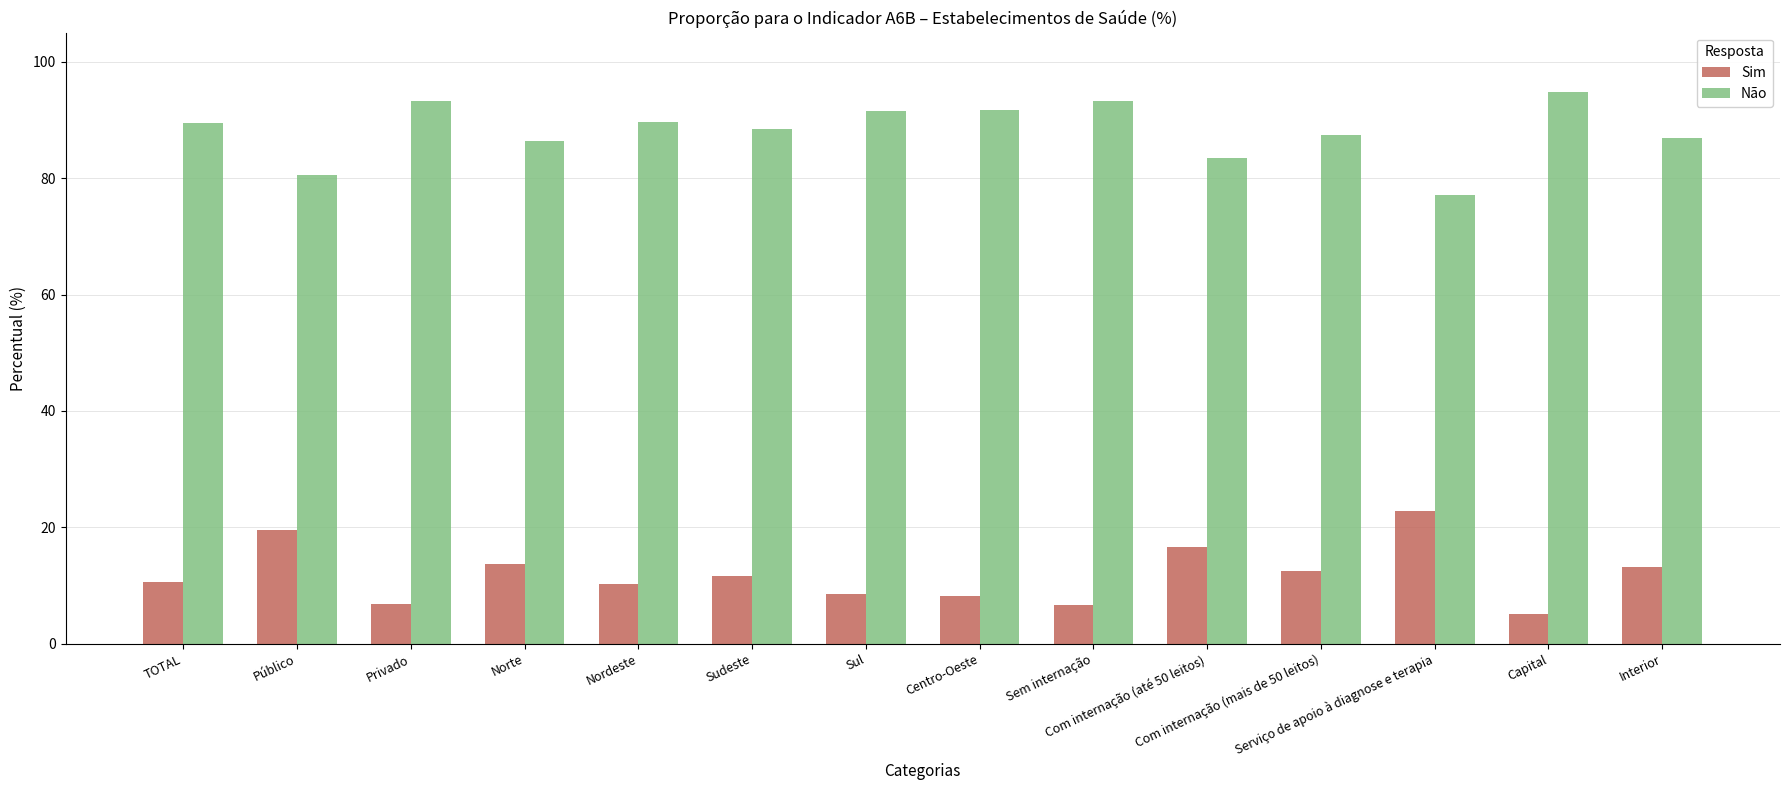

What is the label of the 7th bar from the left?

Sul